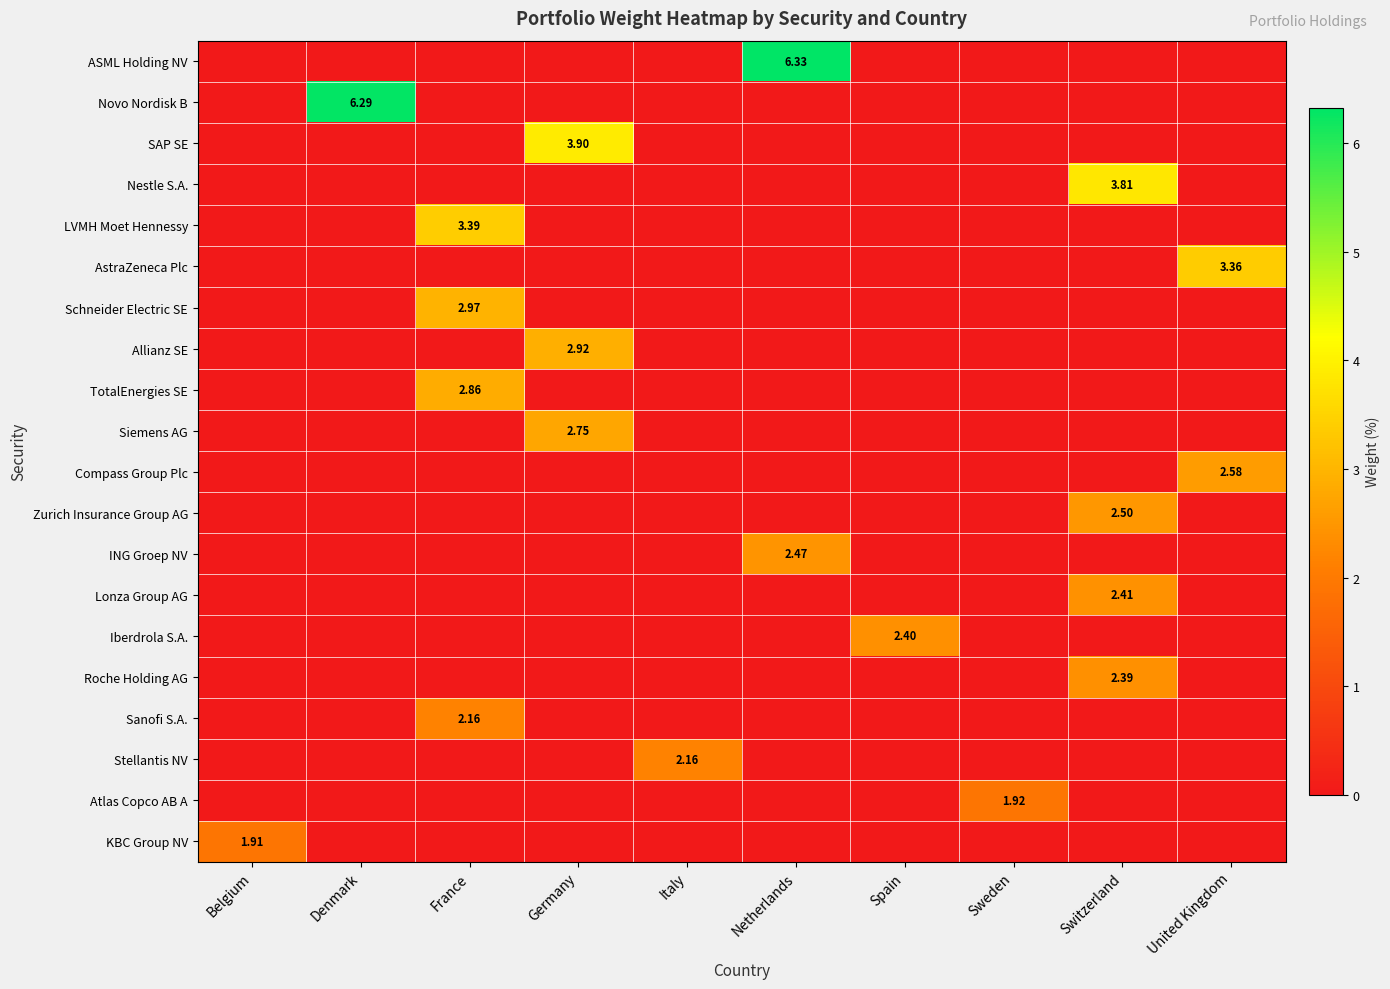

The LVMH Moet Hennessy series shows 2.0 at Germany. True or false?

False